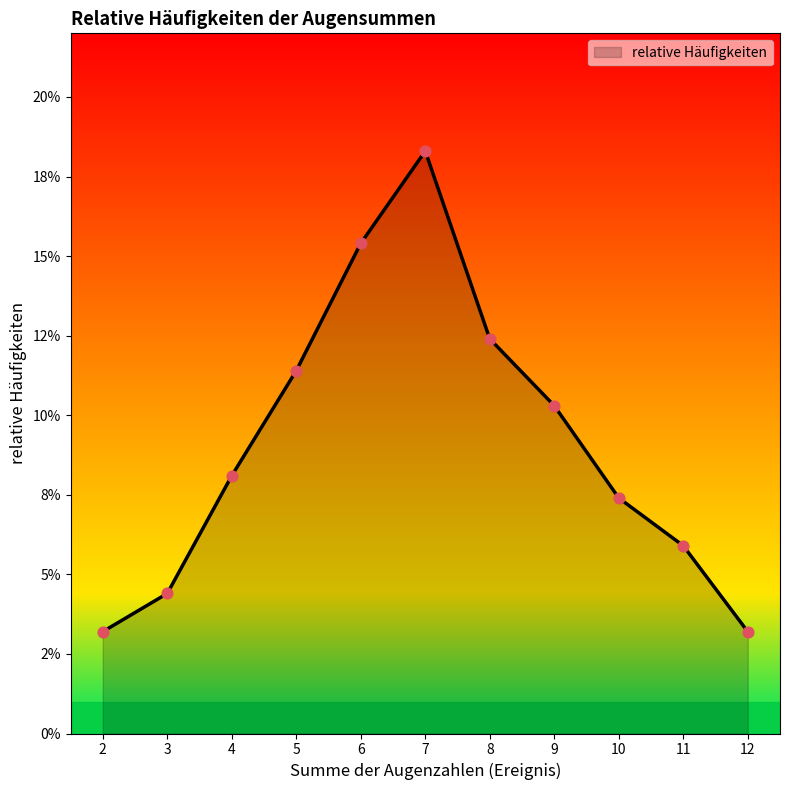

Between 9 and 10, which is larger?

9